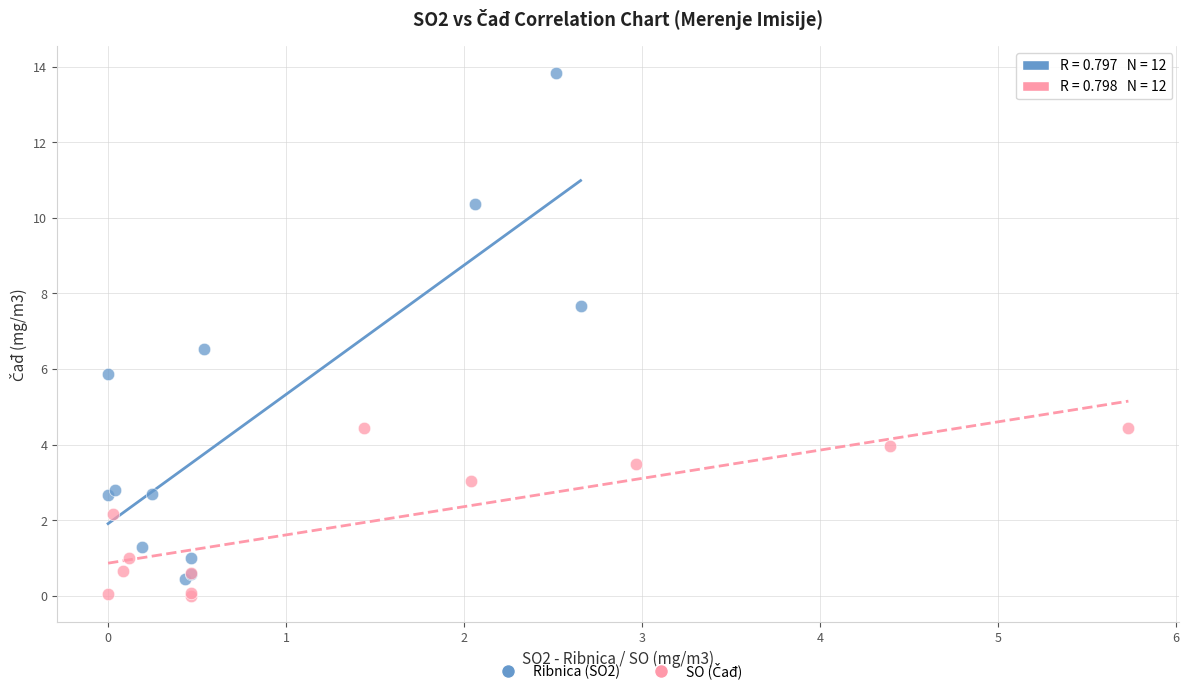

Which series has the widest spread of Y values?

Ribnica (SO2)